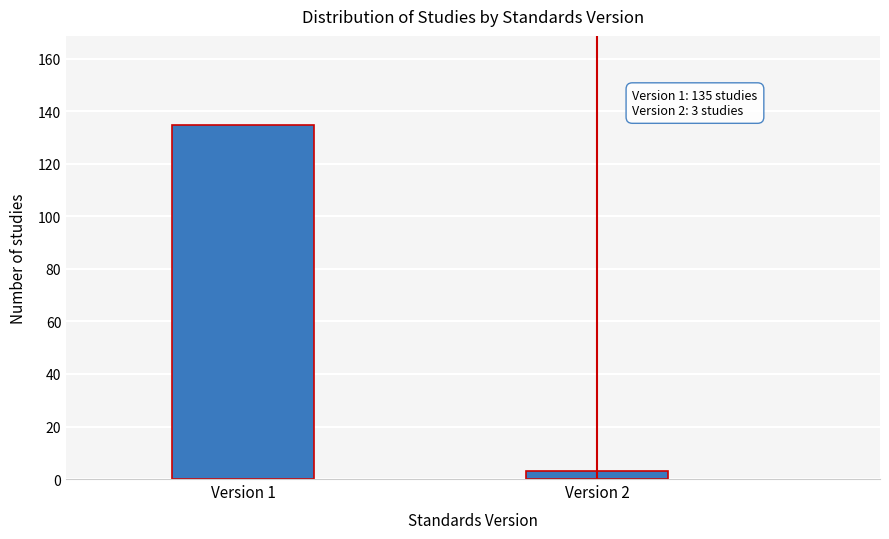

Reading right to left, list all the values displayed in this chart.

3	135